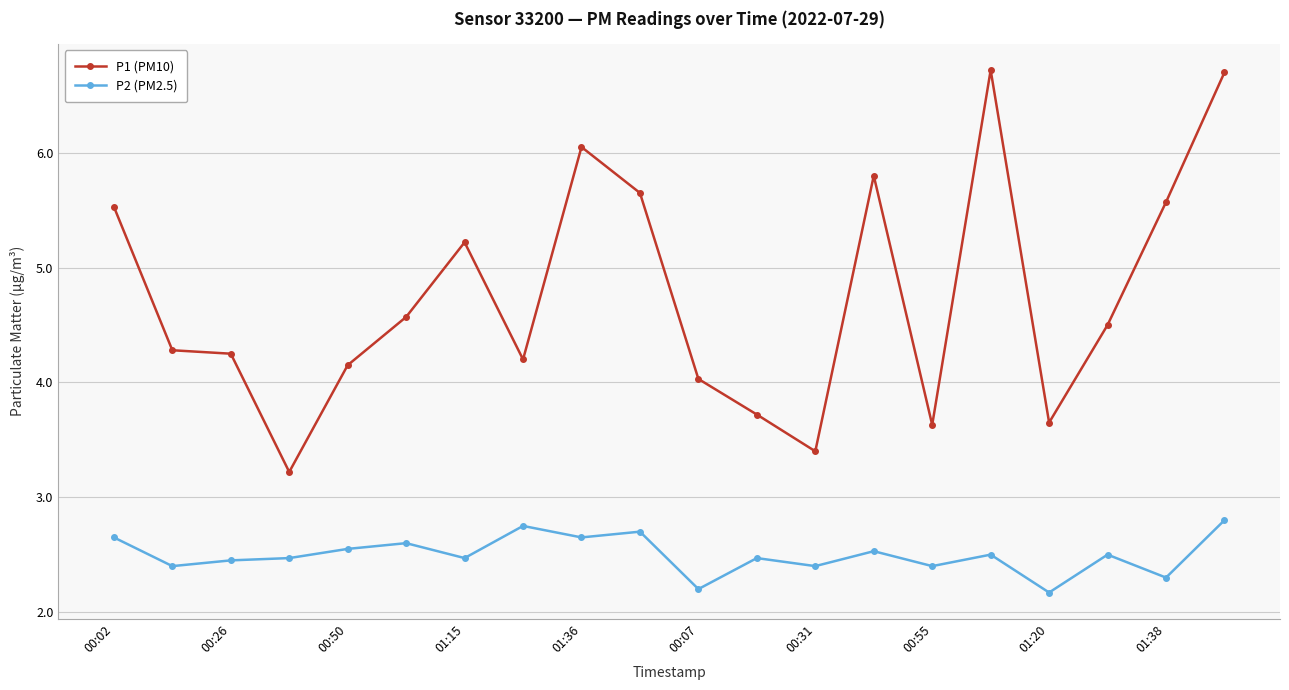

Is this an area chart (filled region under the line)?

No